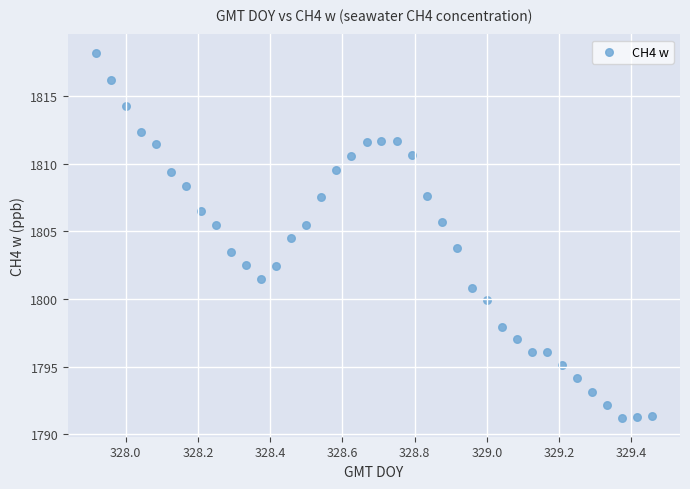

What is the range of X values (max minus min)?

1.5